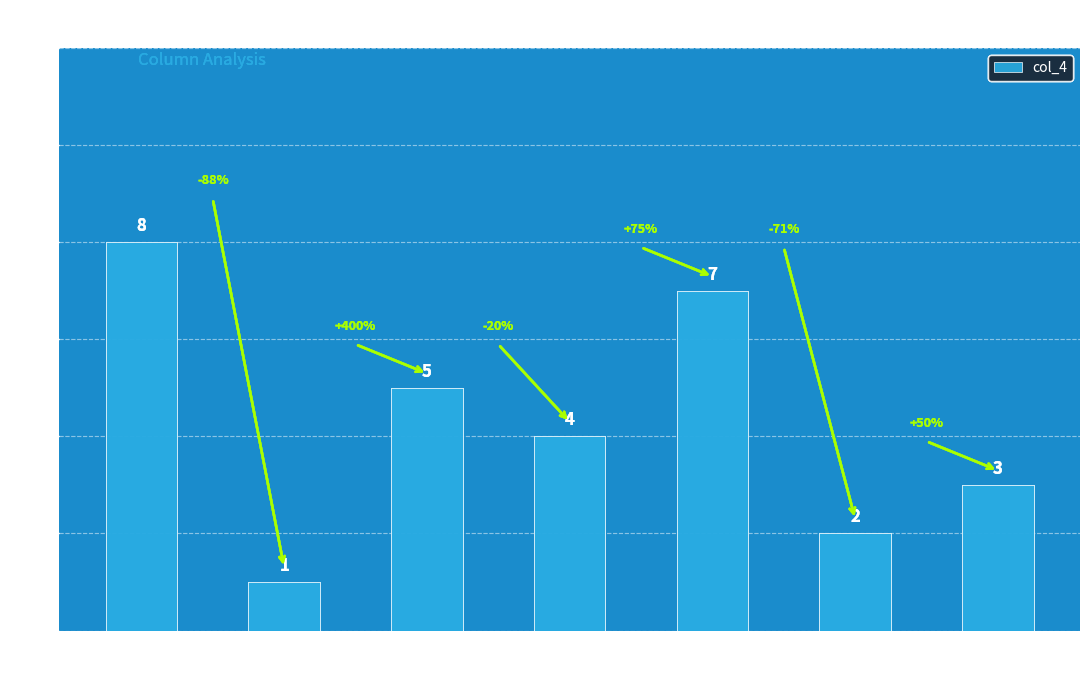

Which has a higher value, 9 or 8?

9